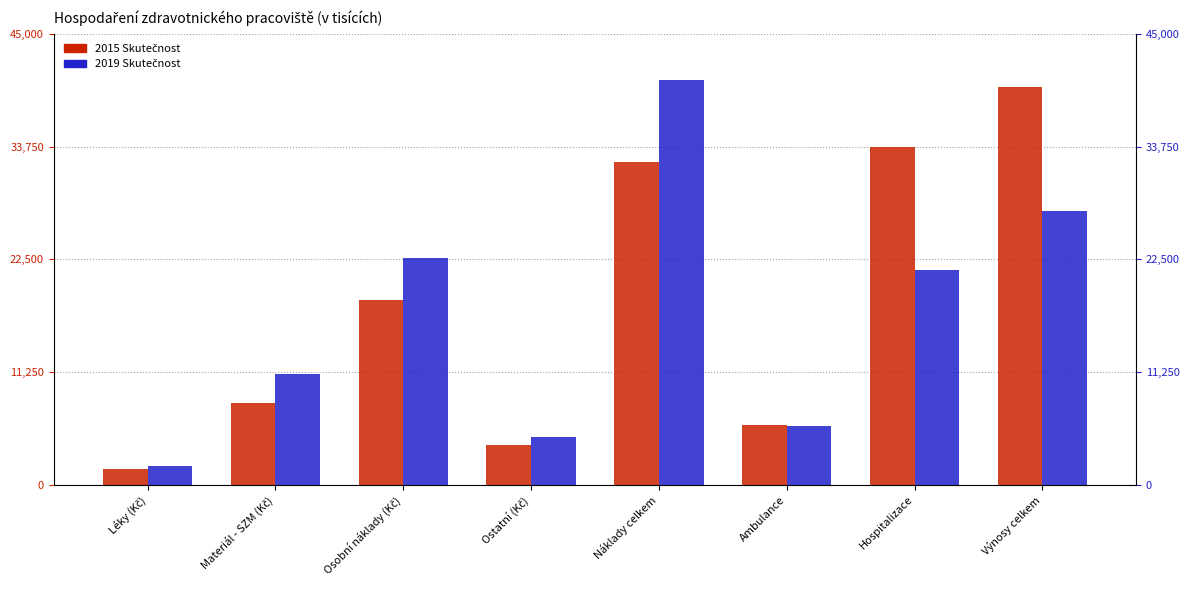

Between Osobní náklady (Kč) and Výnosy celkem, which is larger?

Výnosy celkem